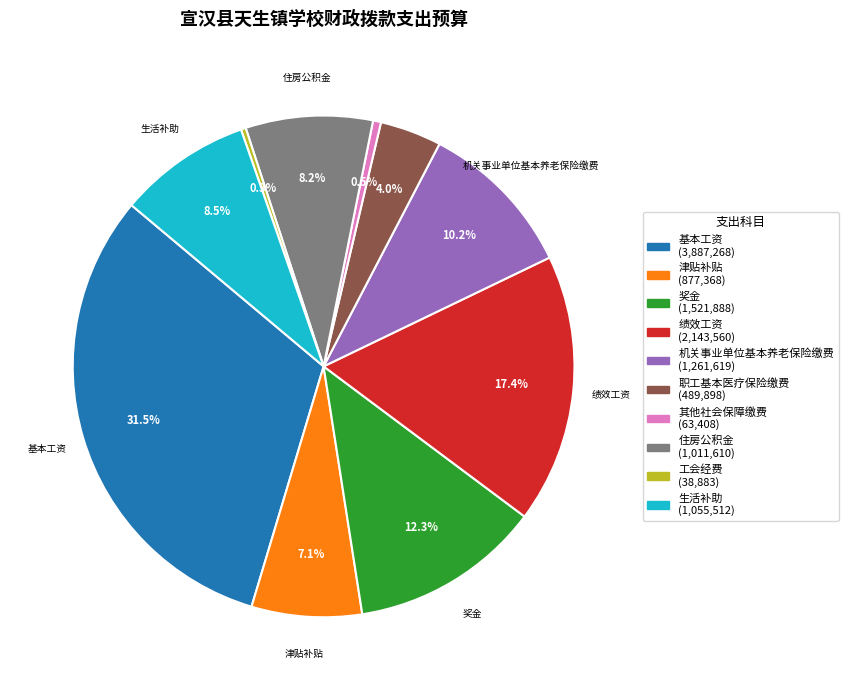

Is there a majority slice in this chart?

No